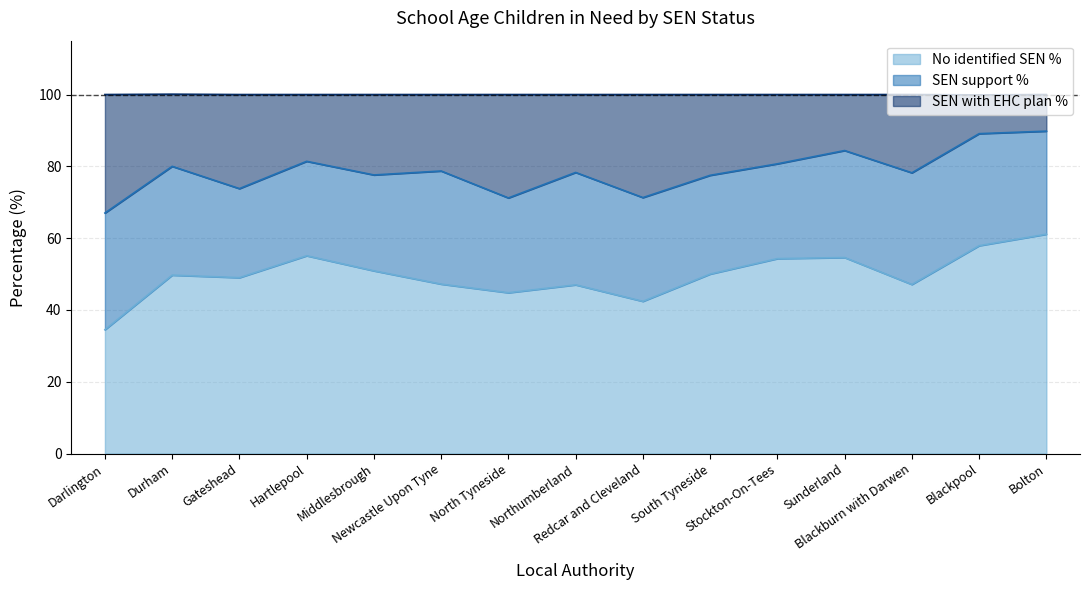

Which label corresponds to the largest value in the chart?

Bolton